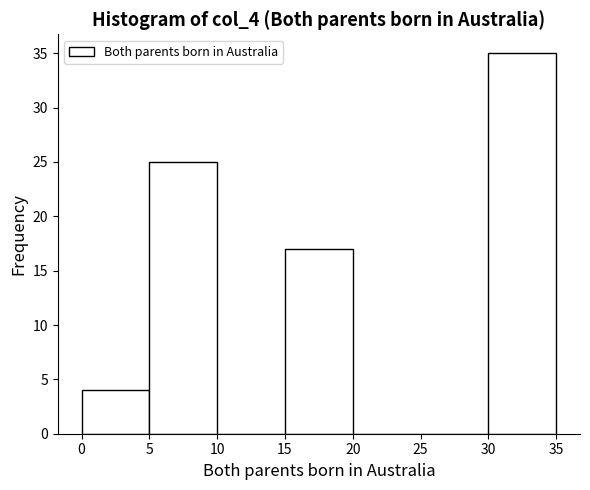

Reading left to right, transcribe this chart: for each bar, give the range it covers on the x-axis and its height. The values are not printed on the chart, so give them approximately, as read against the axis.

0 to 5: 4
5 to 10: 25
10 to 15: 0
15 to 20: 17
20 to 25: 0
25 to 30: 0
30 to 35: 35